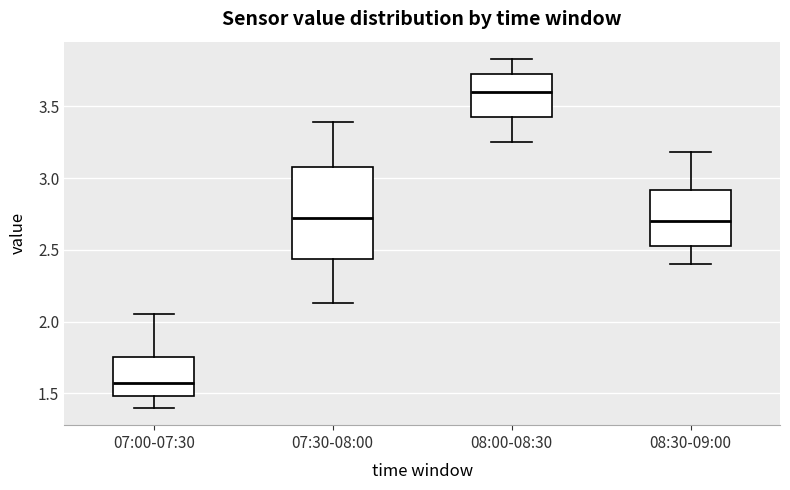

Which box is the tallest, from its lower edge to its upper edge?

07:30-08:00